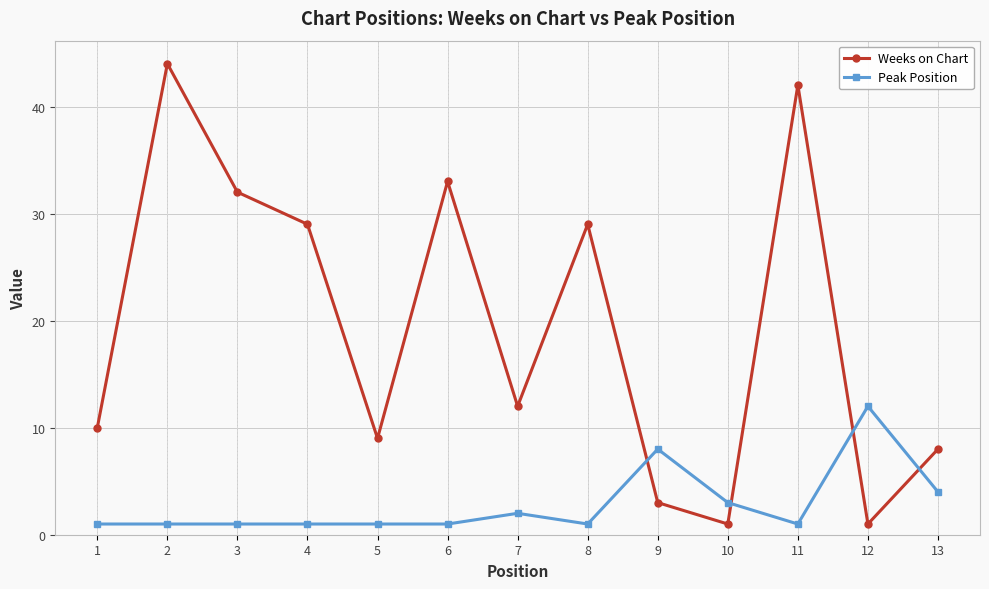

True or false: Weeks on Chart and Peak Position intersect in this chart.

True